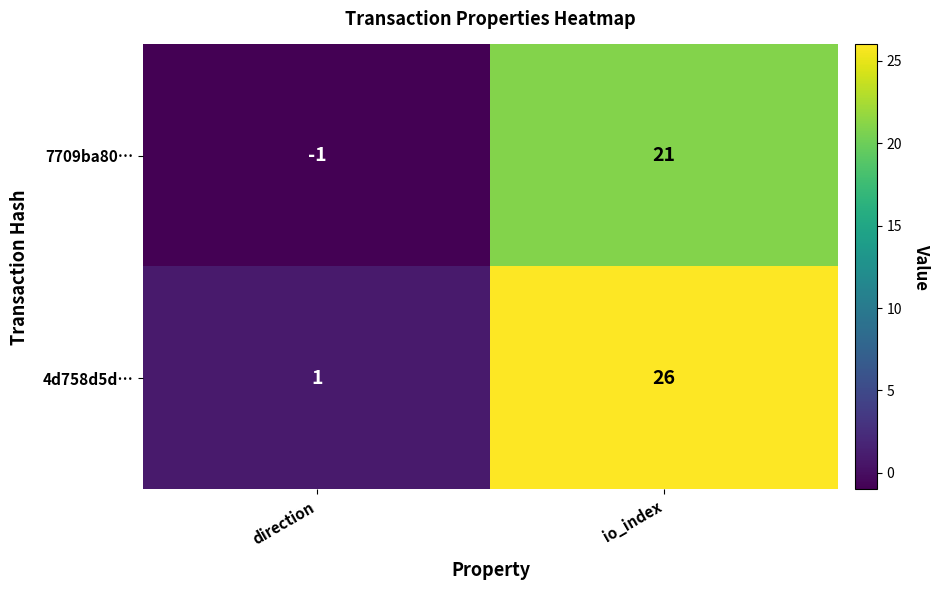

Rank the series by their average value, from highest to lowest.

4d758d5d…, 7709ba80…